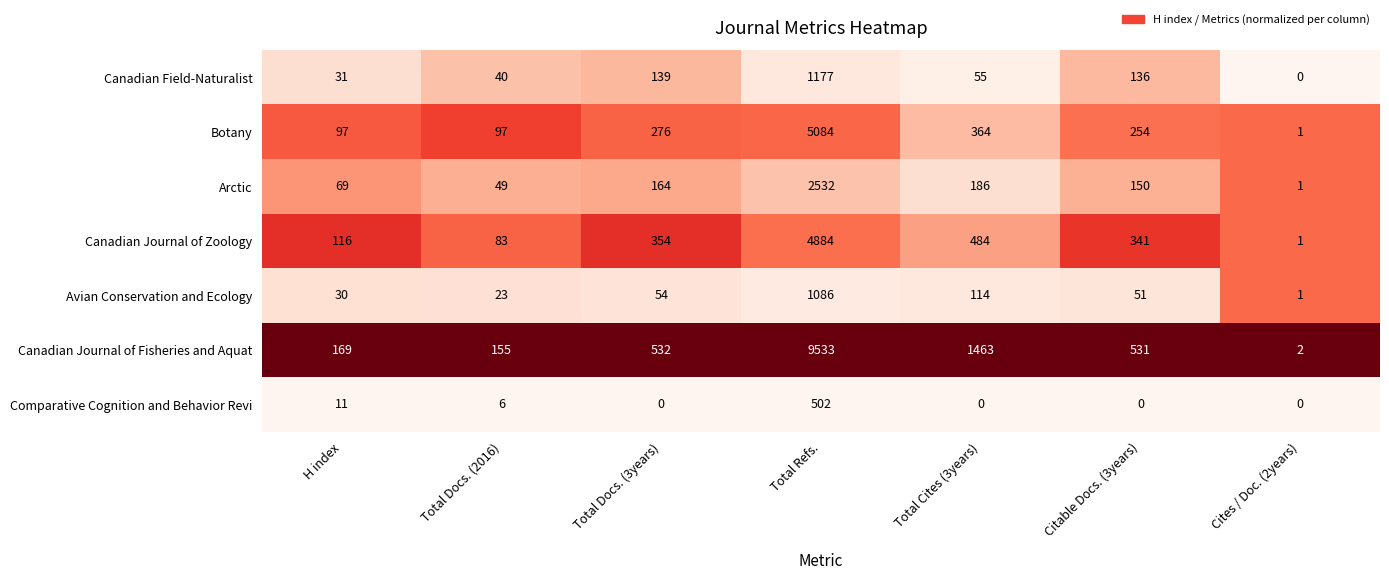

What is the maximum value shown in the chart?

9533